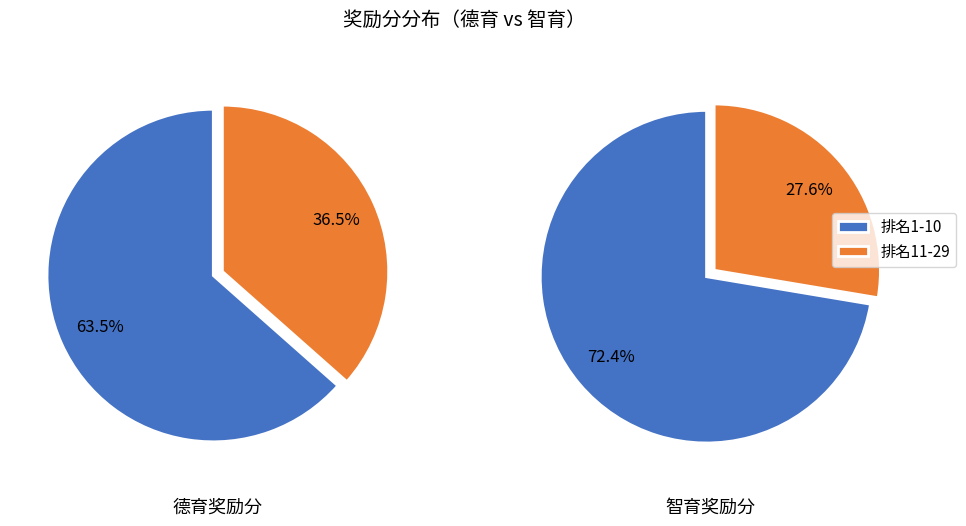

Does 9 account for over 50% of the chart?

No